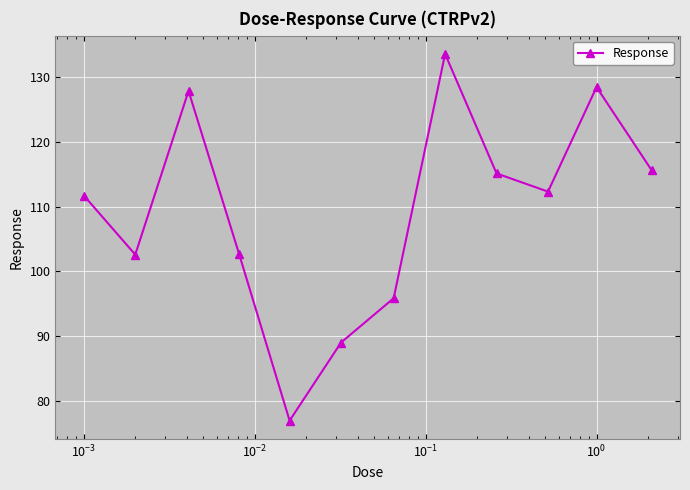

How many interior local valleys (lower than both neighbors) does the data have?

3